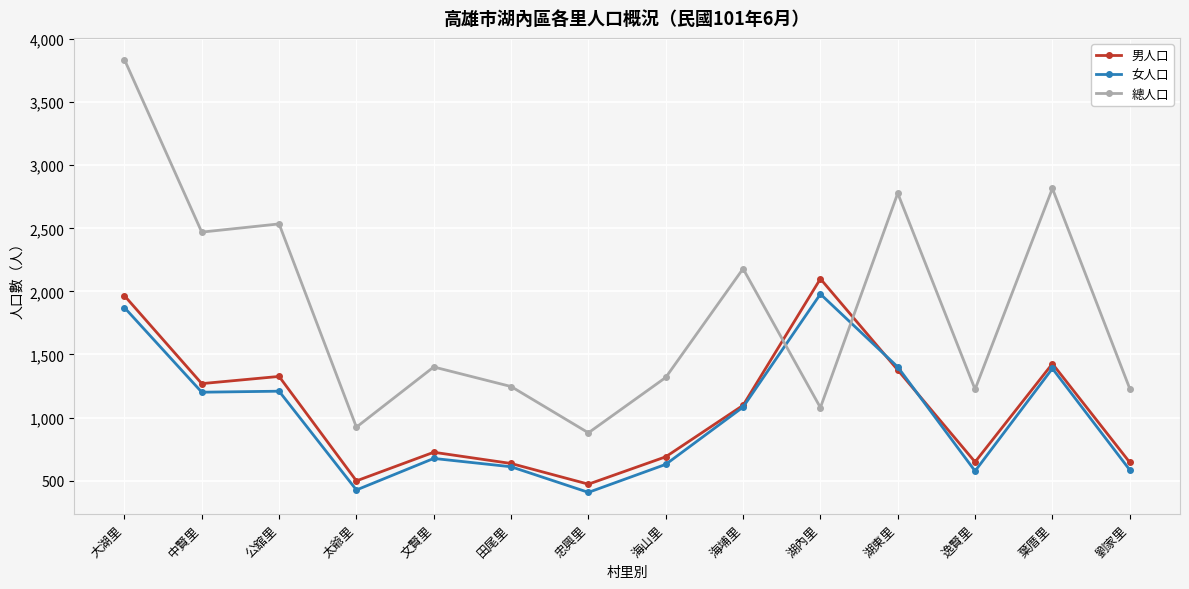

At which category does 總人口 reach its first local peak?

公舘里